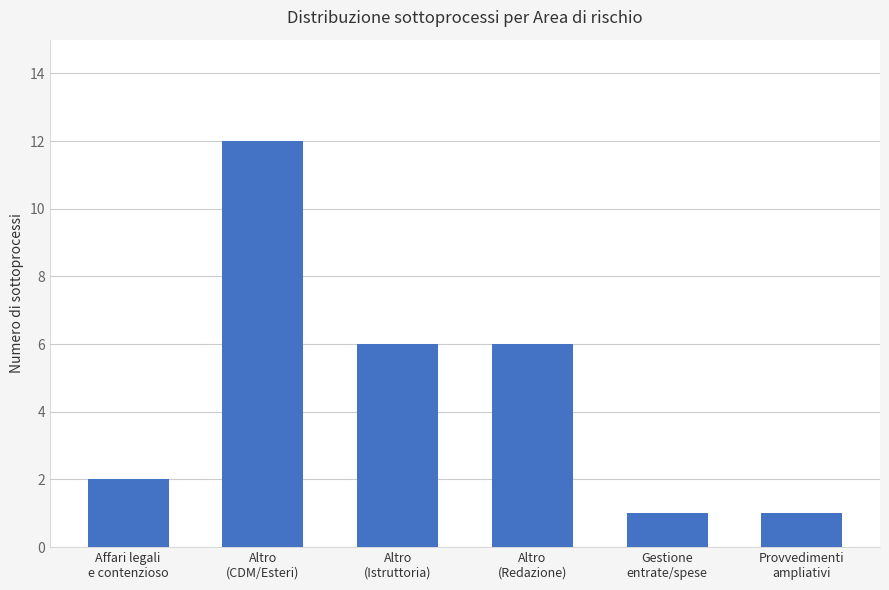

What is the greatest value displayed?

12